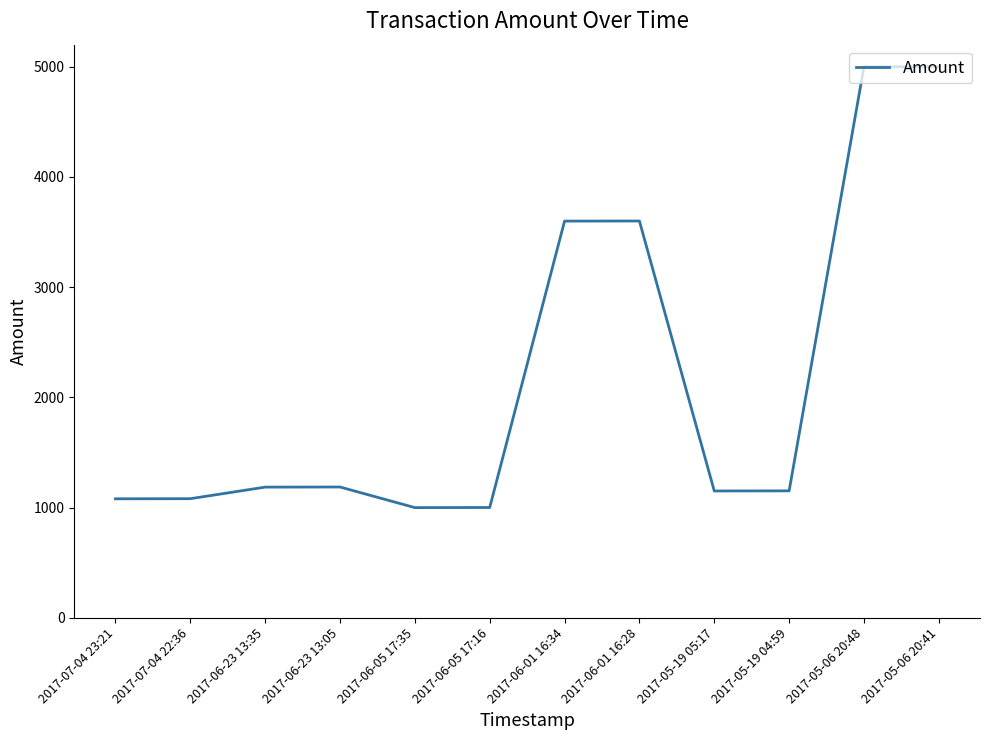

Is it true that the value at 2017-07-04 23:21 is 1079?

True